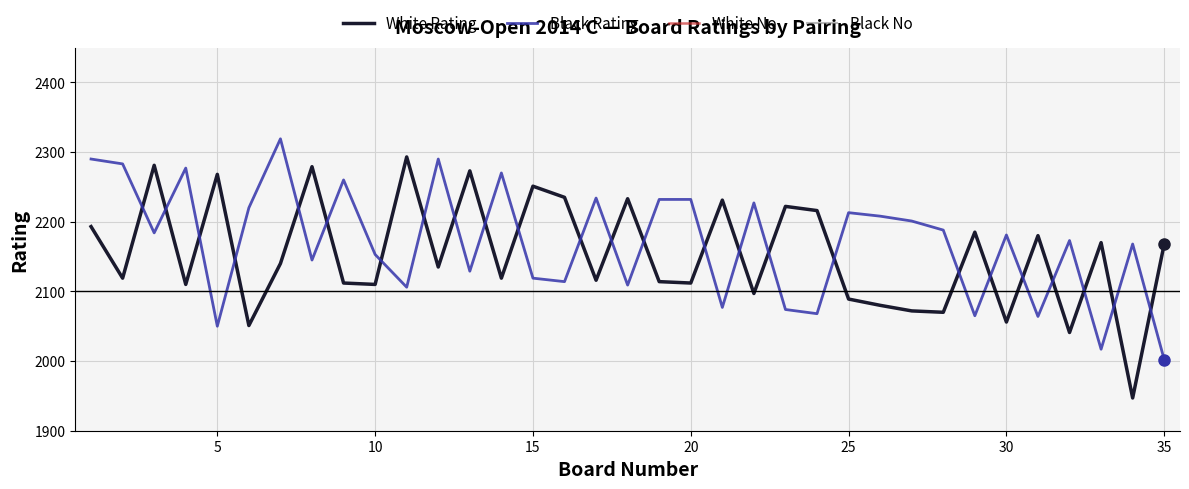

How many series are shown in this chart?

4